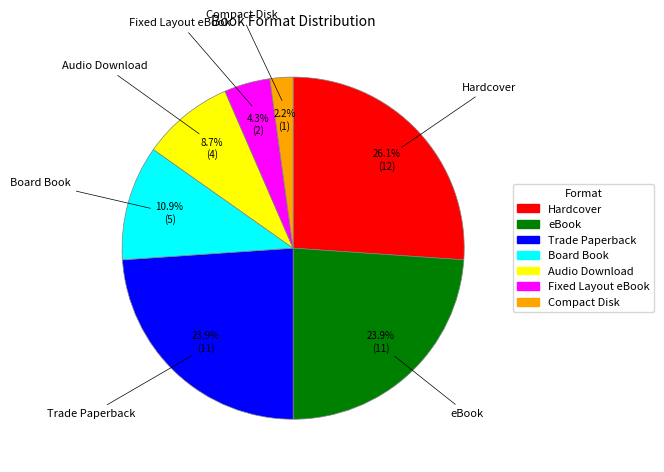

What is the ratio of the value at Trade Paperback to the value at eBook?

1.0